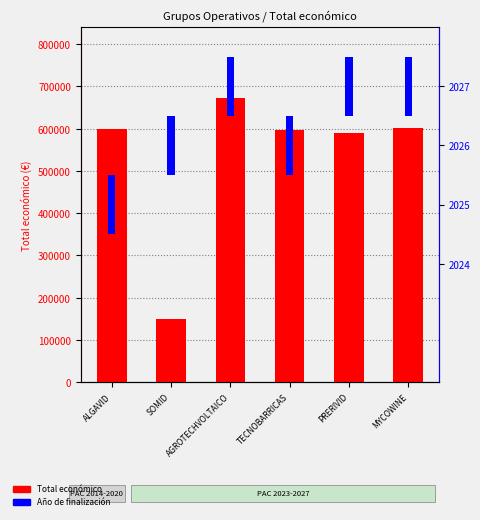

What is the label of the 1st bar from the right?

MYCOWINE